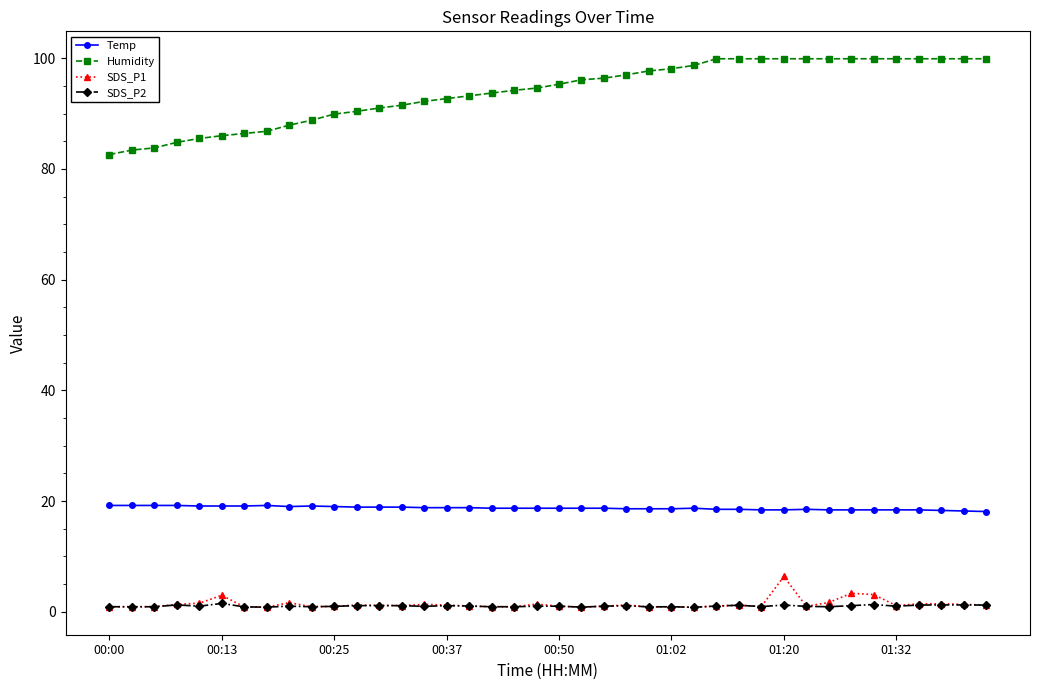

True or false: Temp has more than 0 interior local peaks.

True